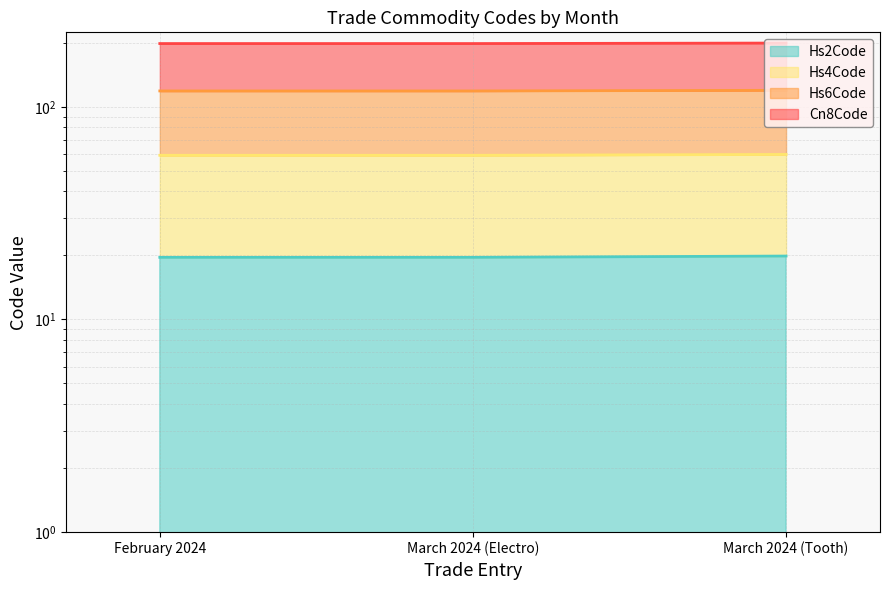

Between February 2024 and March 2024 (Tooth), which is larger?

March 2024 (Tooth)